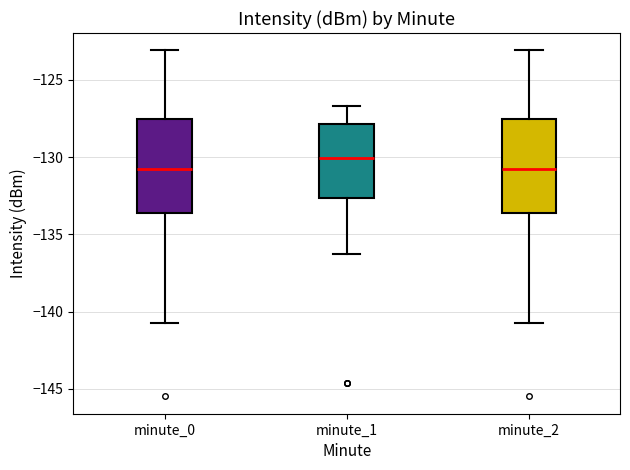

Where is the upper edge of the box for minute_2 on the y-axis? The values are not printed on the chart, so give them approximately, as read against the axis.

-127.5